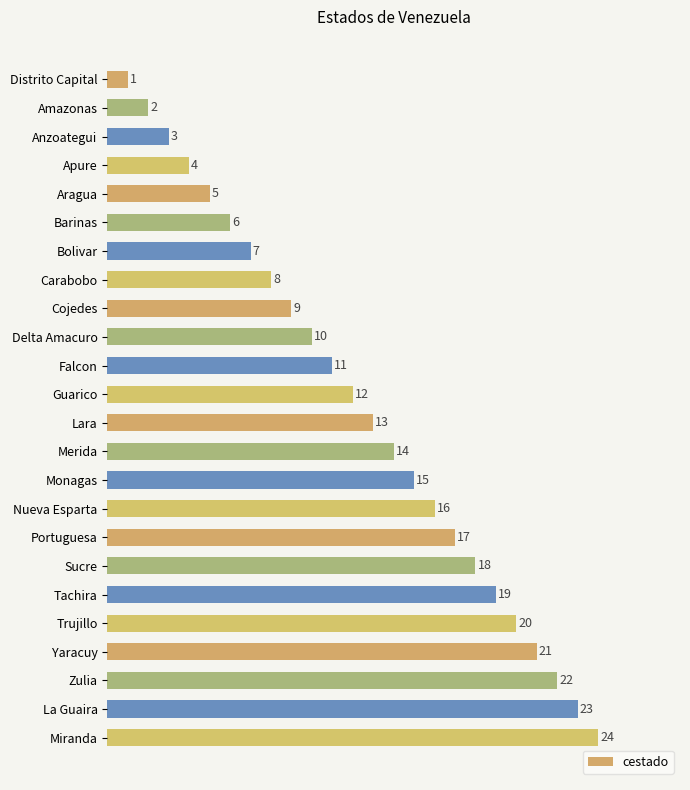

Is it true that the value at Distrito Capital is 1?

True